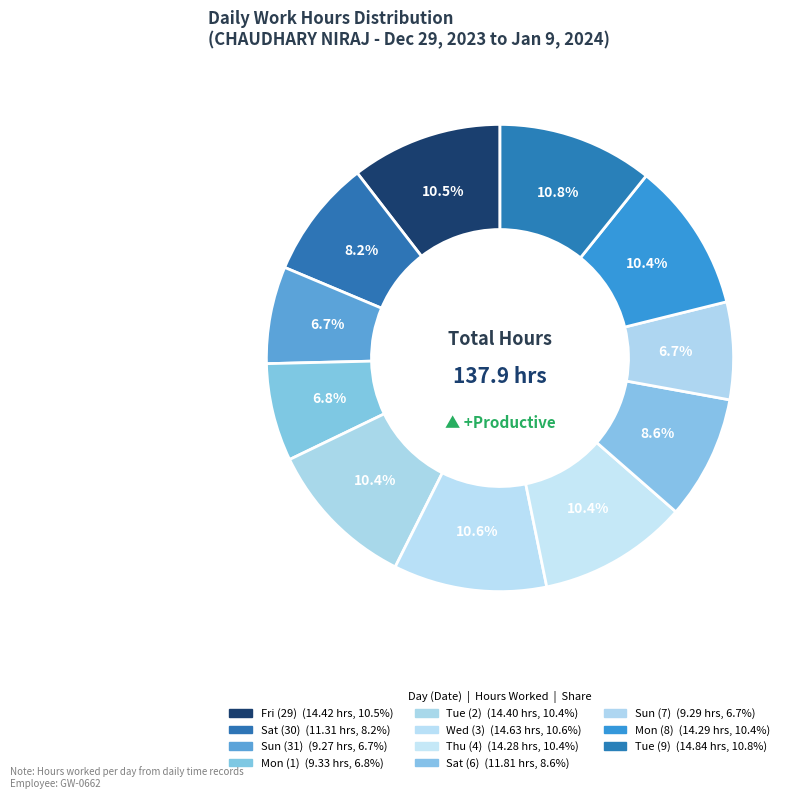

To the nearest percent, what is the difference between the largest and smallest slice percentages?

4%